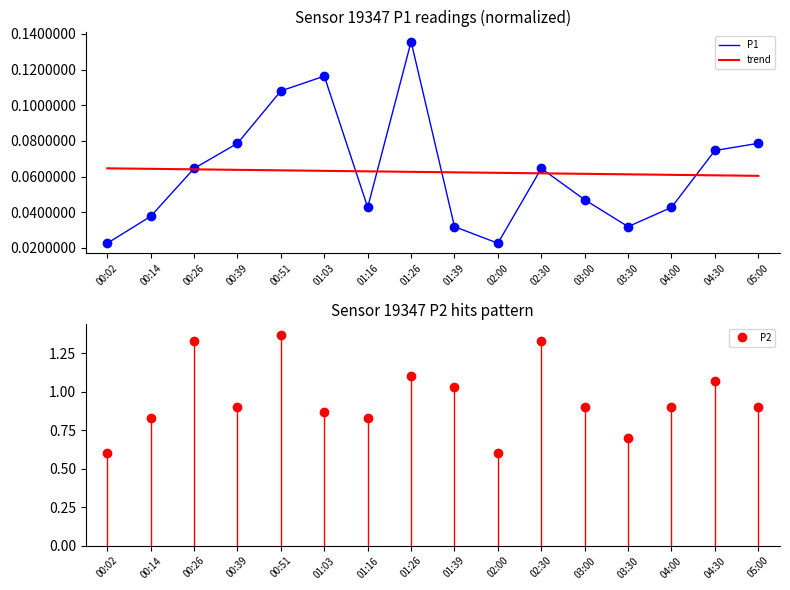

Between 00:14 and 05:00, which is larger?

05:00